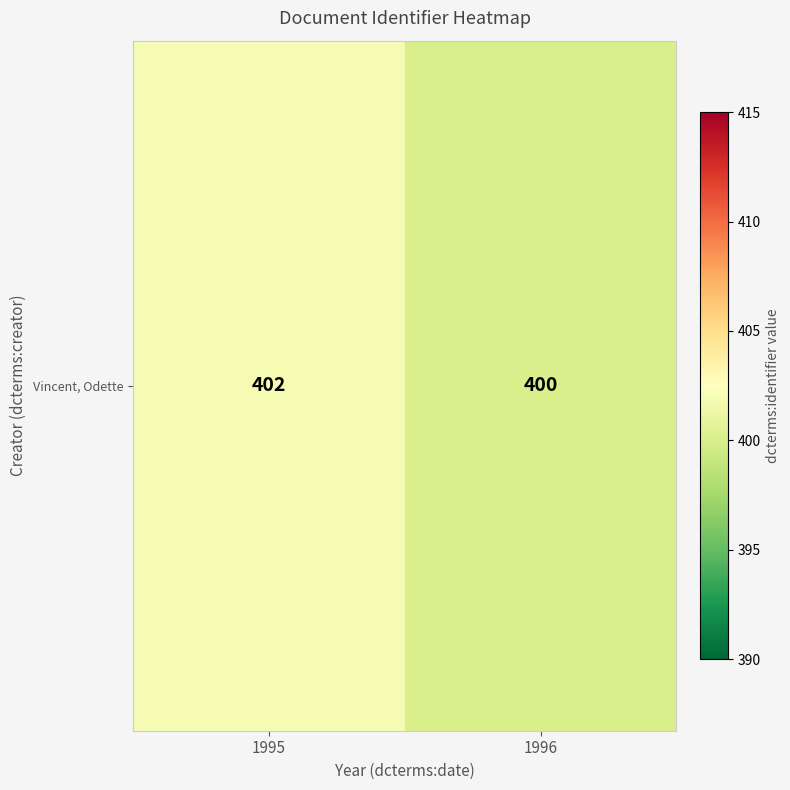

Between 1996 and 1995, which is larger?

1995